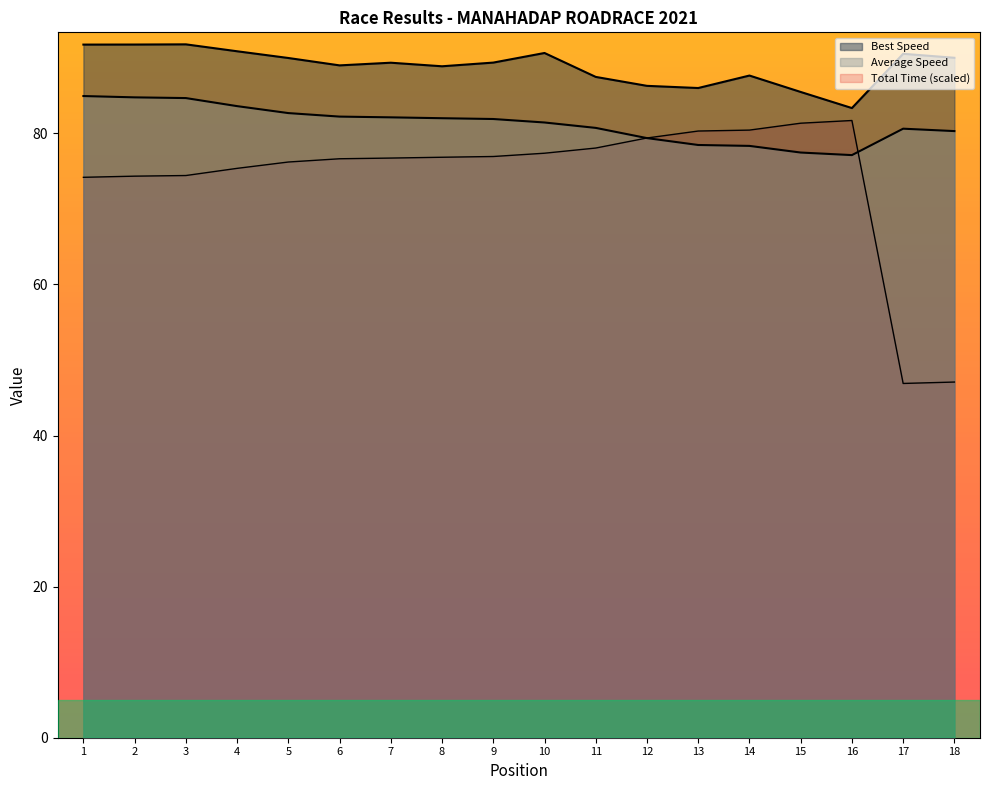

How many interior local peaks does the Best Lap time series have?

5